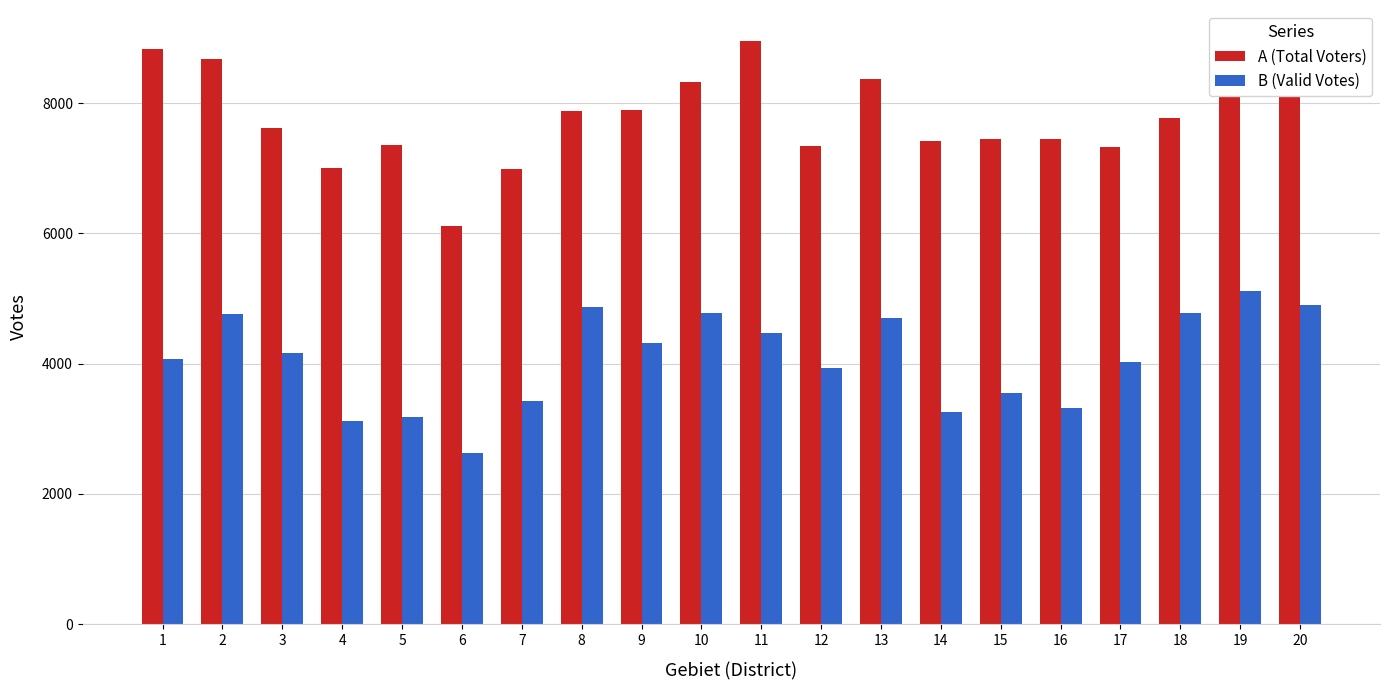

Which category has the highest value in the A (Total Voters) series?

20